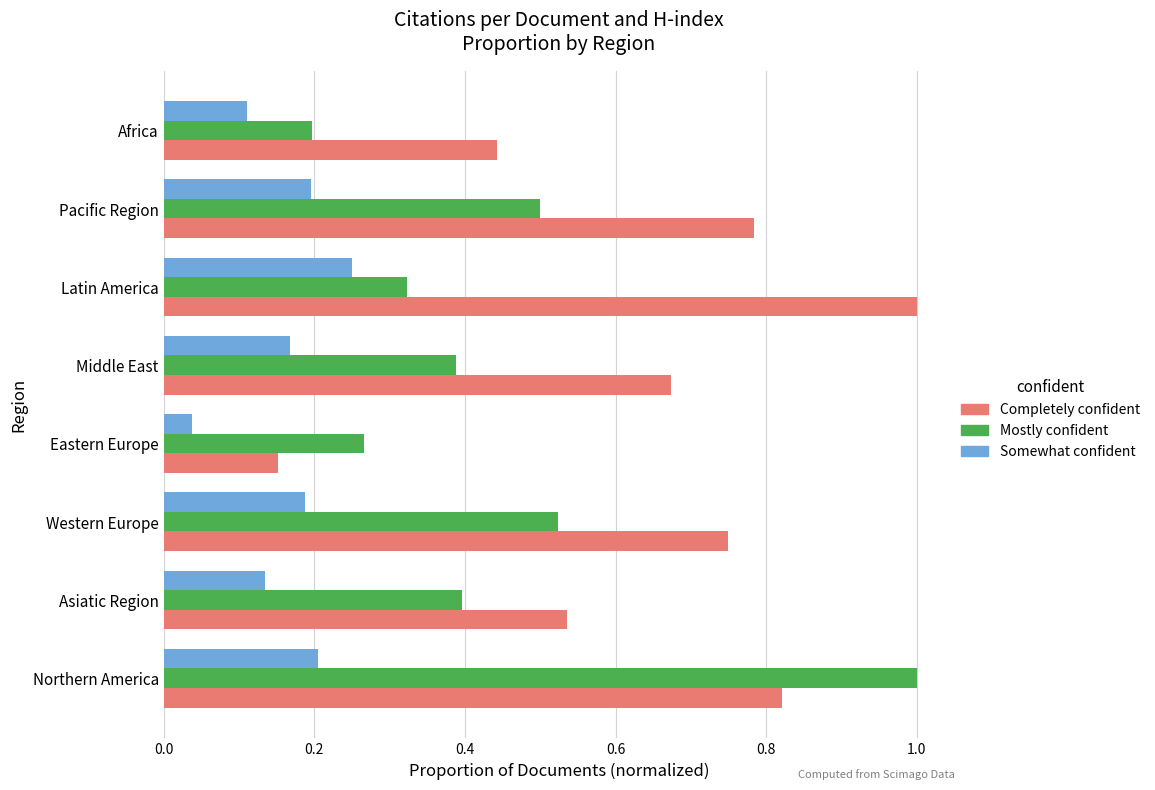

The Somewhat confident series shows 0.2 at Pacific Region. True or false?

True